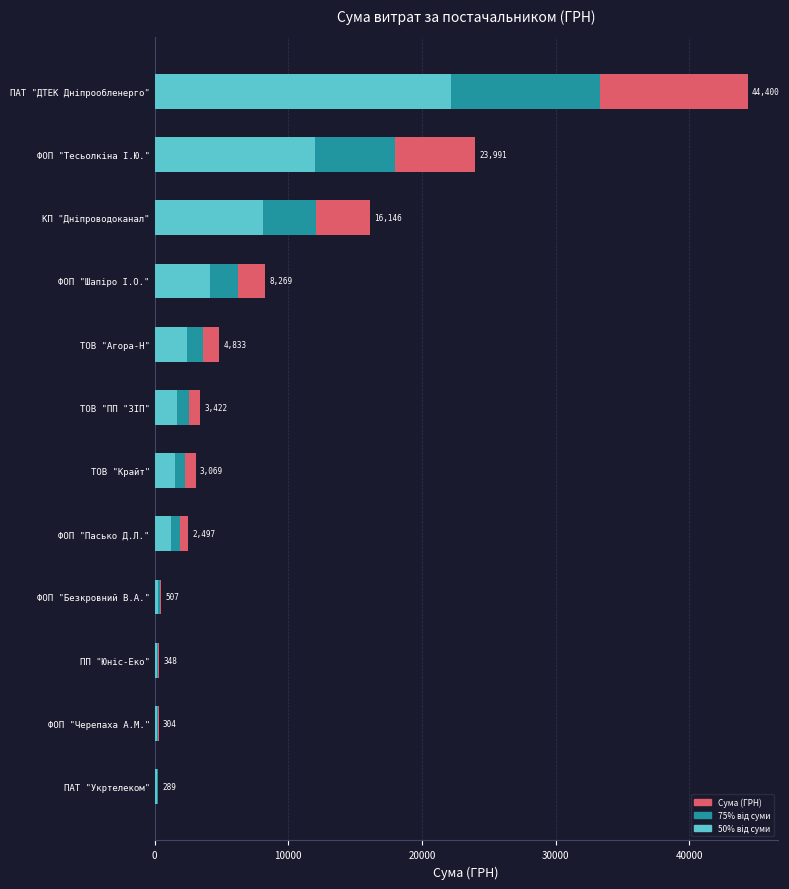

Which series has the largest total across all categories?

Сума (ГРН)